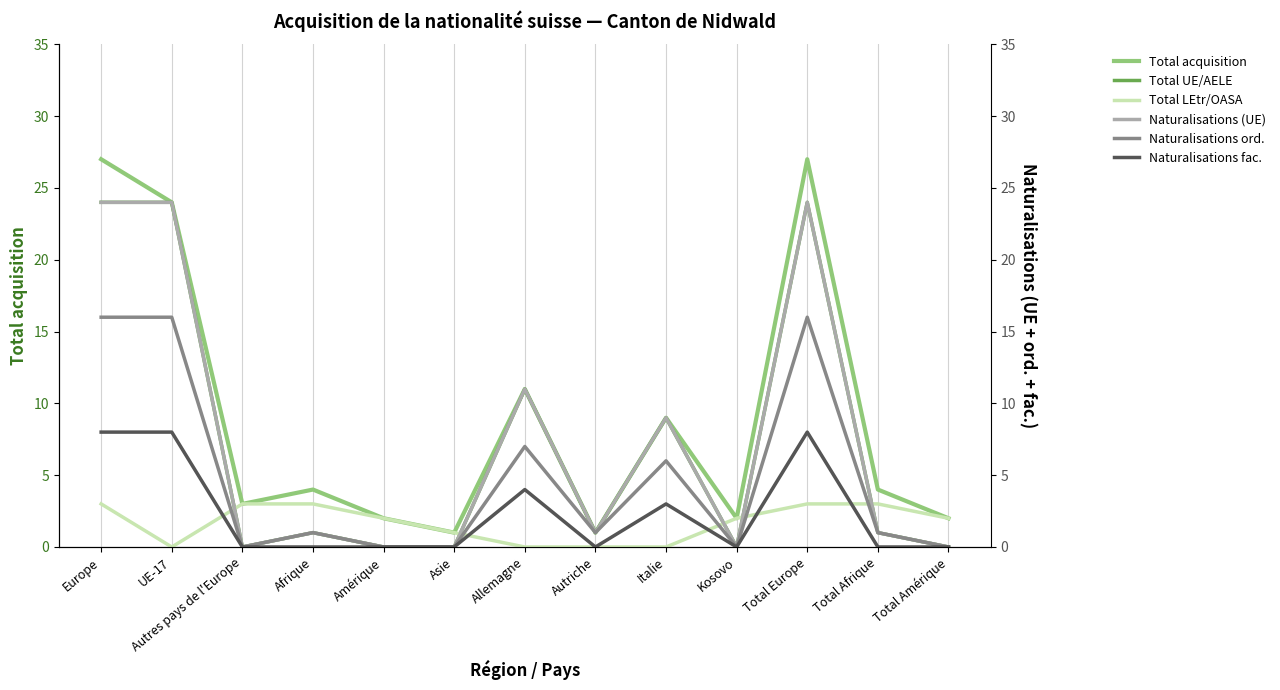

Rank the series by their maximum value, from lowest to highest.

Total LEtr/OASA, Naturalisations fac., Naturalisations ord., Total UE/AELE, Naturalisations (UE), Total acquisition